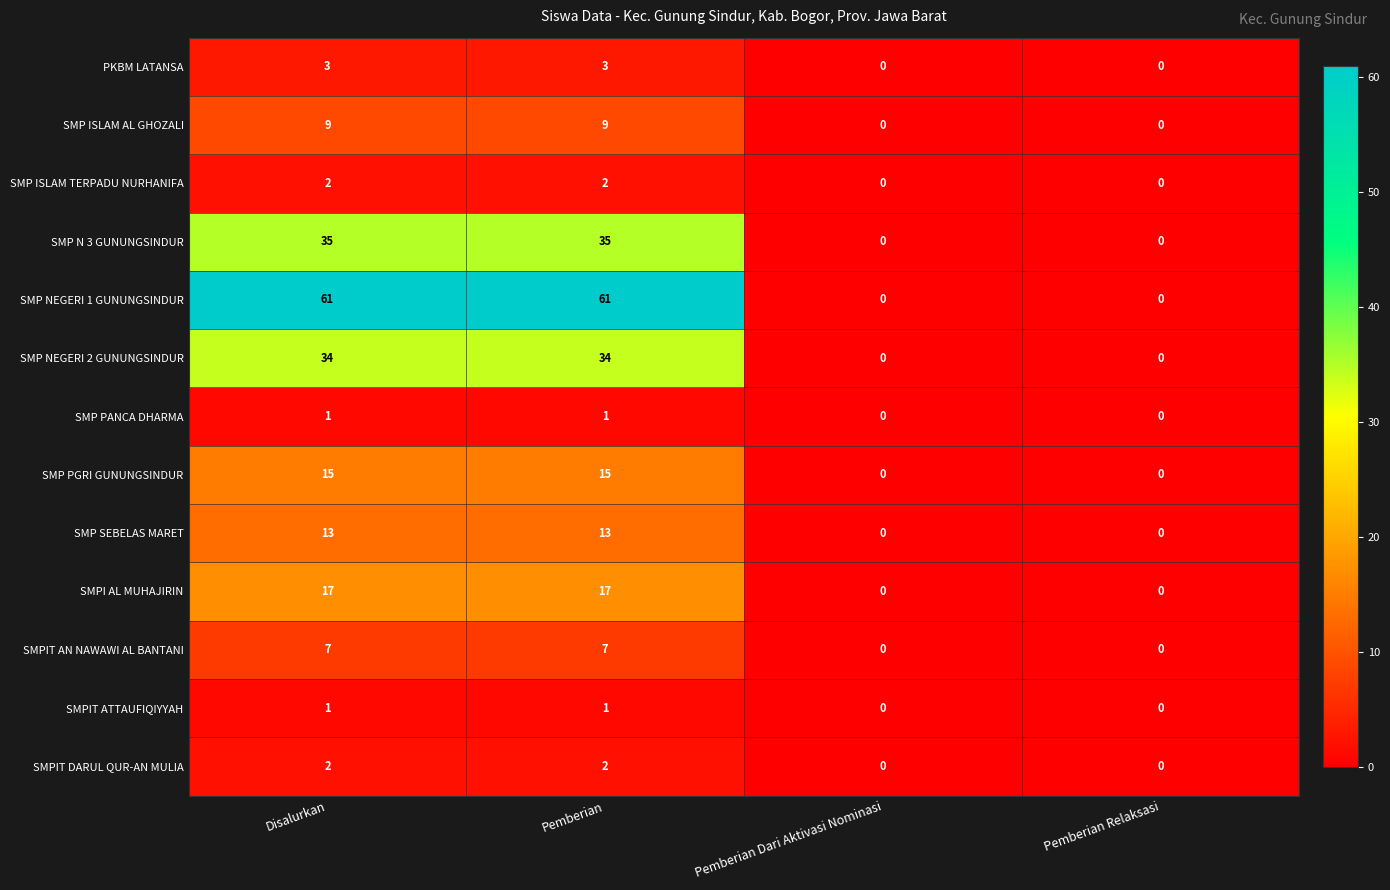

Which series changed the most between Pemberian and Pemberian Relaksasi?

SMP NEGERI 1 GUNUNGSINDUR